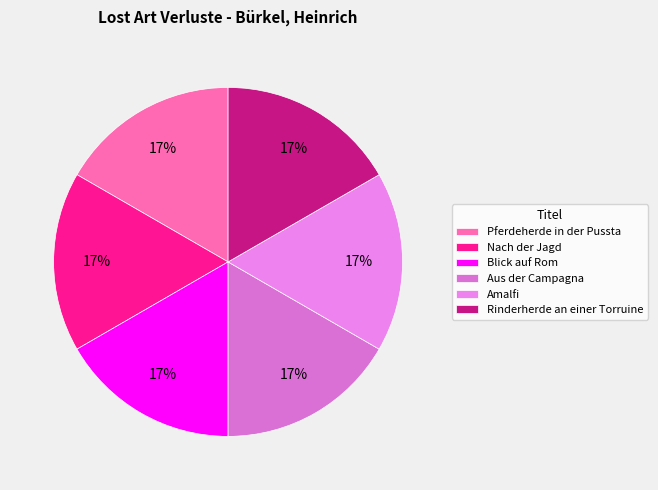

Does any single category account for the majority?

No